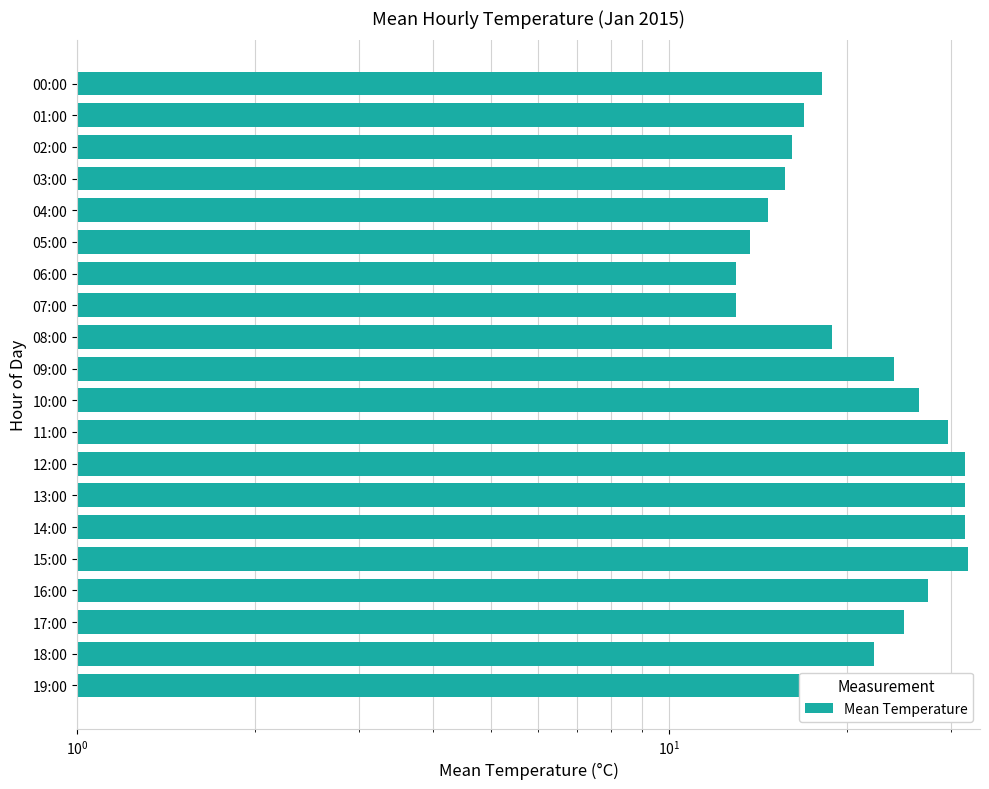

What is the greatest value displayed?

32.1